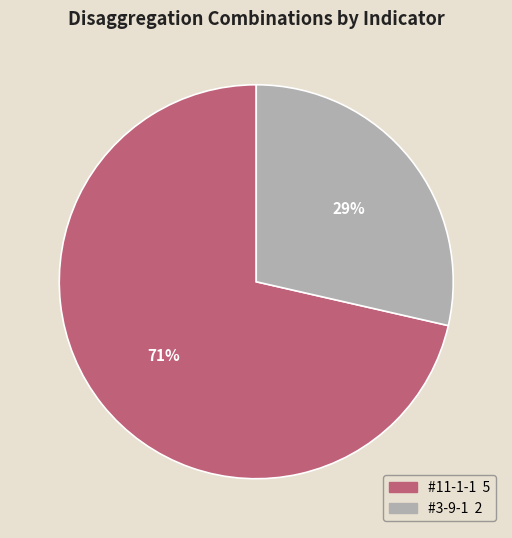

Does #3-9-1 represent more than half of the total?

No